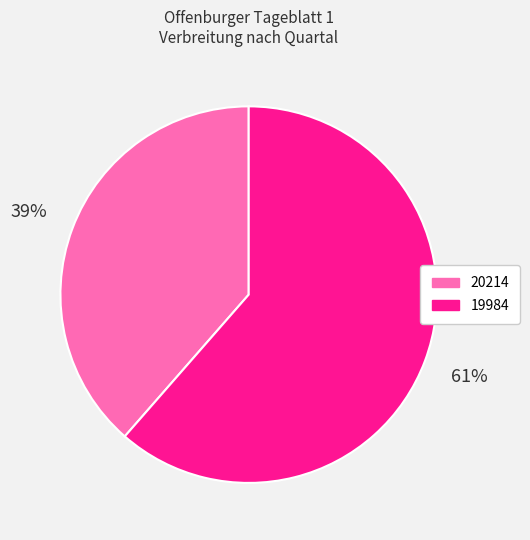

To the nearest percent, what portion does 19984 represent?

61%